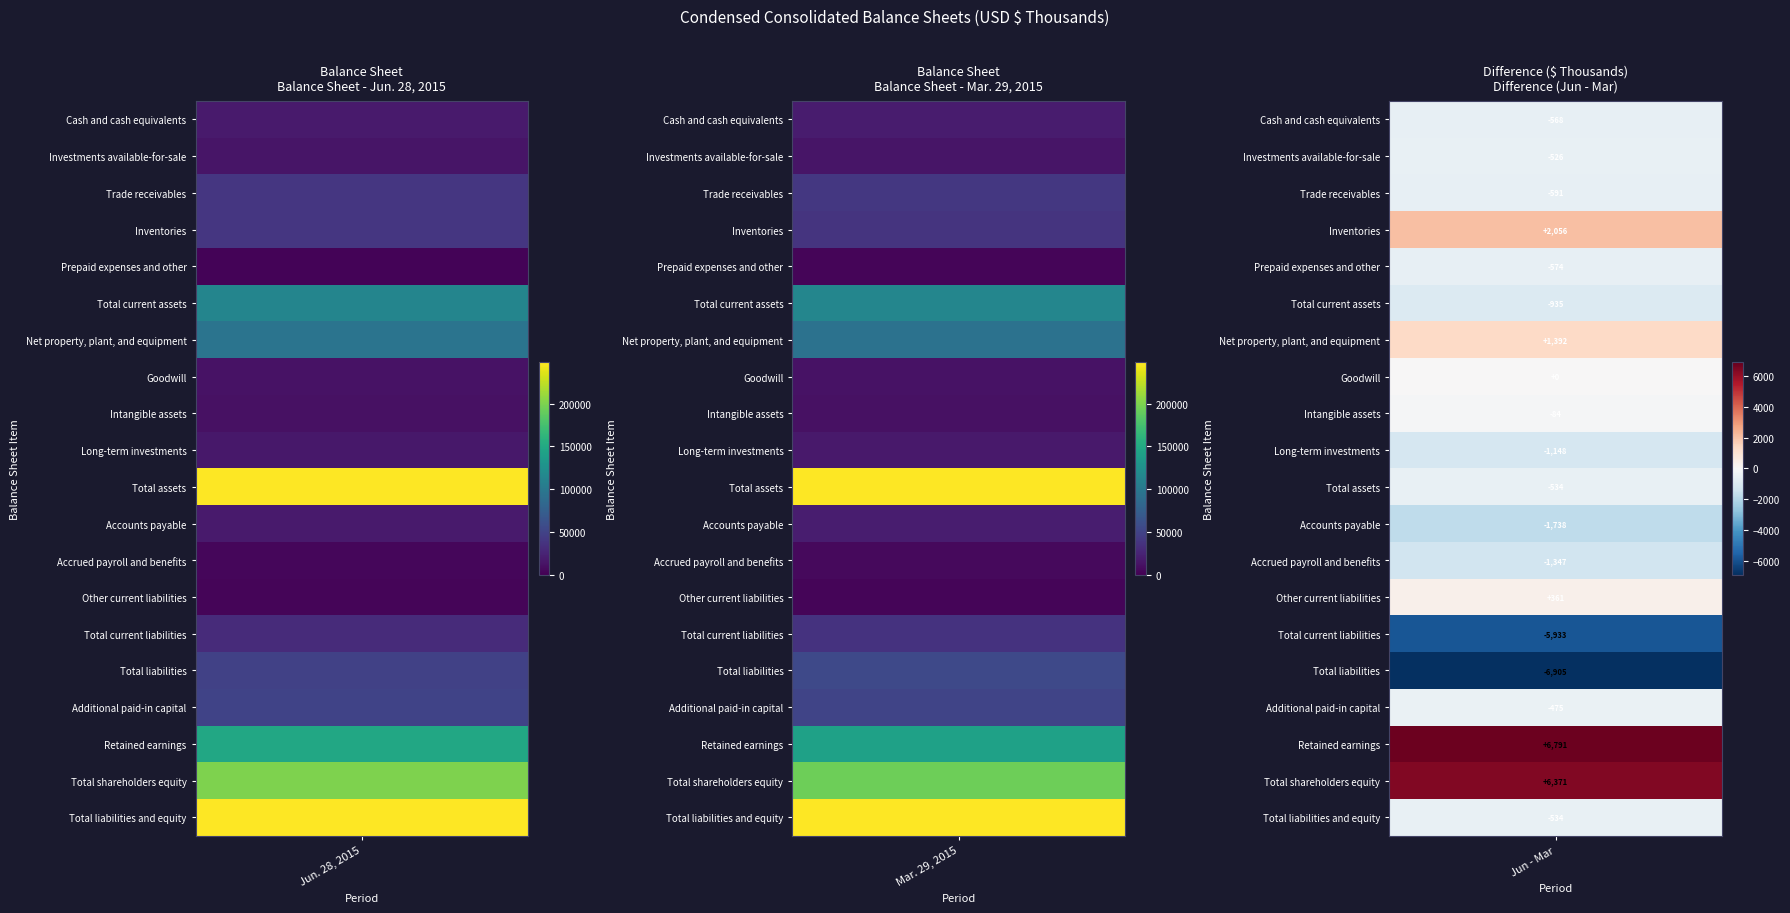

What is the approximate value of Goodwill at 0?

11750